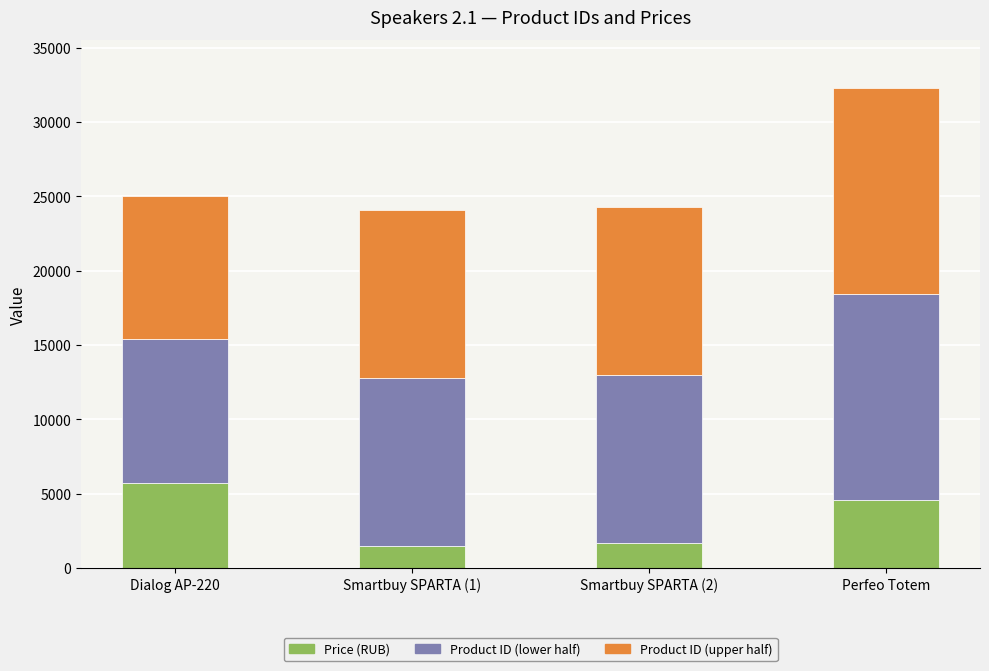

Are the bars grouped side by side (vs. stacked)?

No